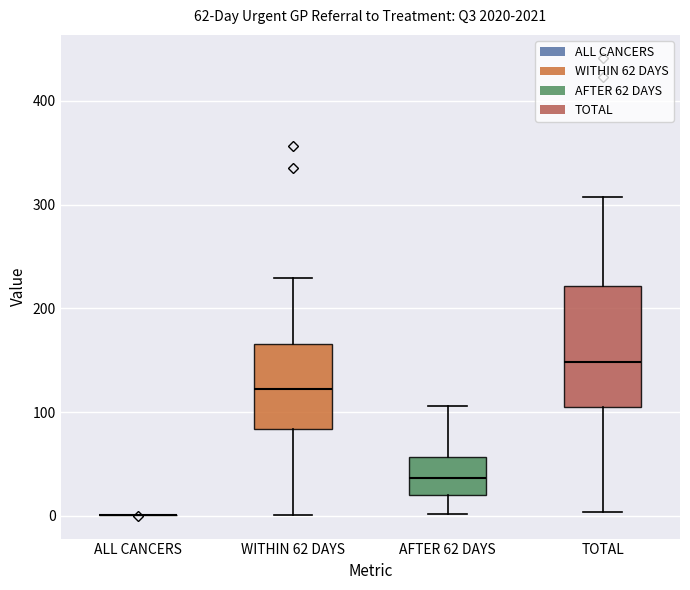

Comparing the boxes themselves (not the whiskers), which one is the tallest?

TOTAL